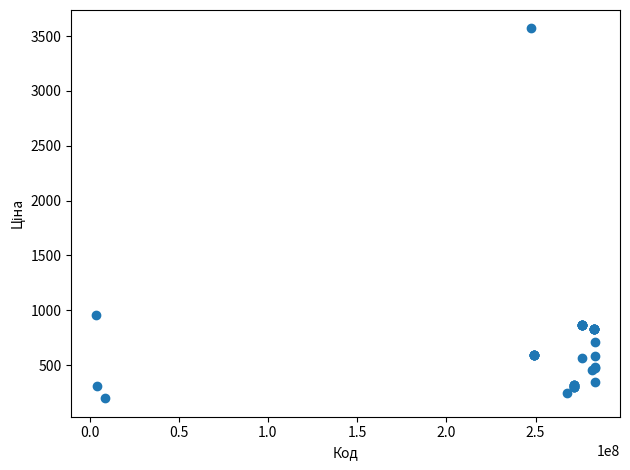

What Y value in the scatter plot is closest to 1883?

954.6